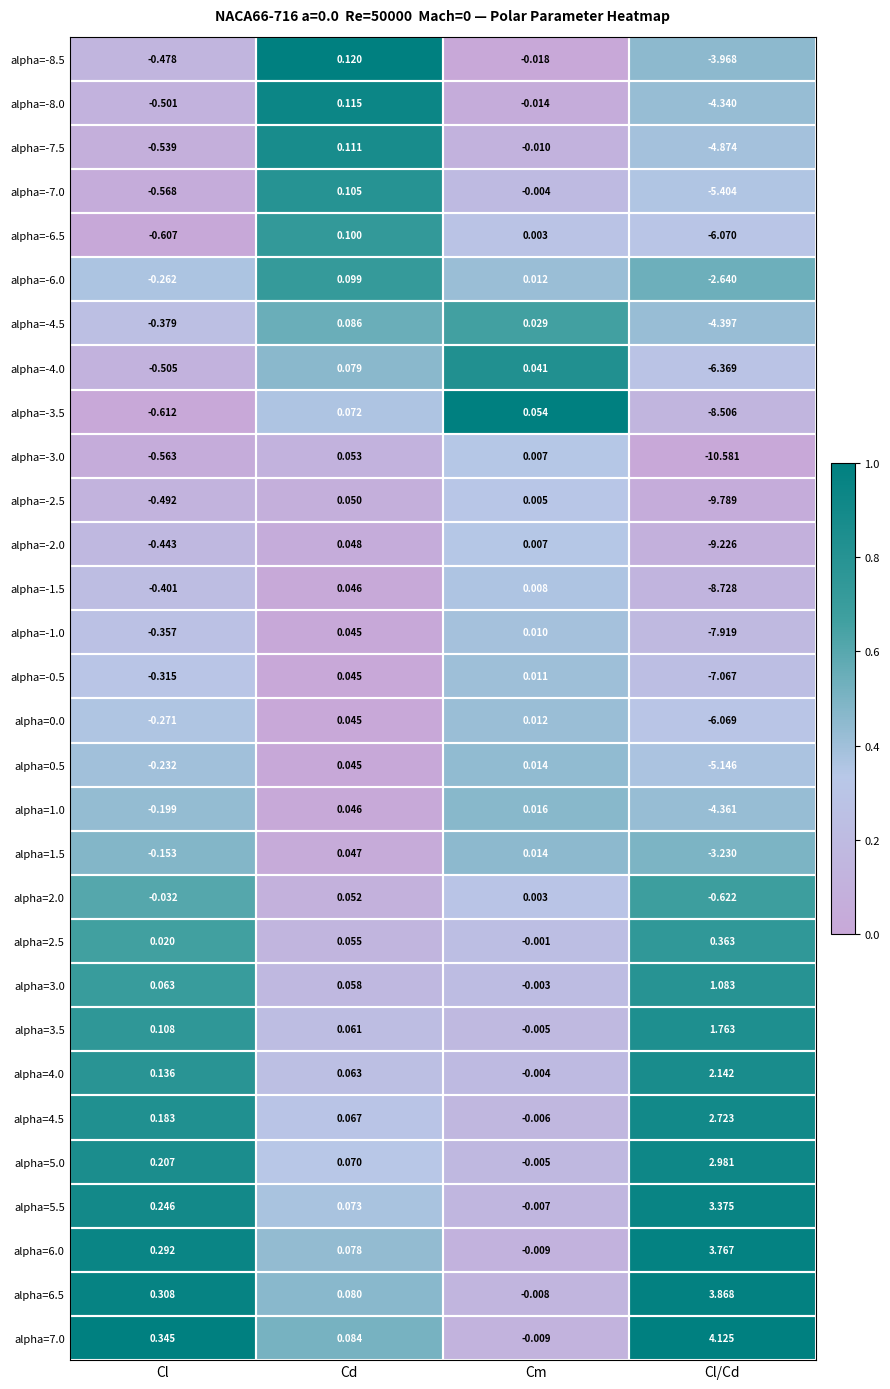

Which category has the lowest value in the alpha=6.0 series?

Cm